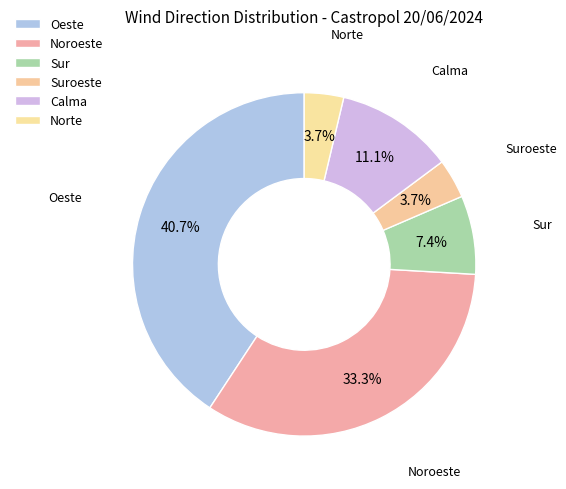

Count the number of slices in the pie.

6